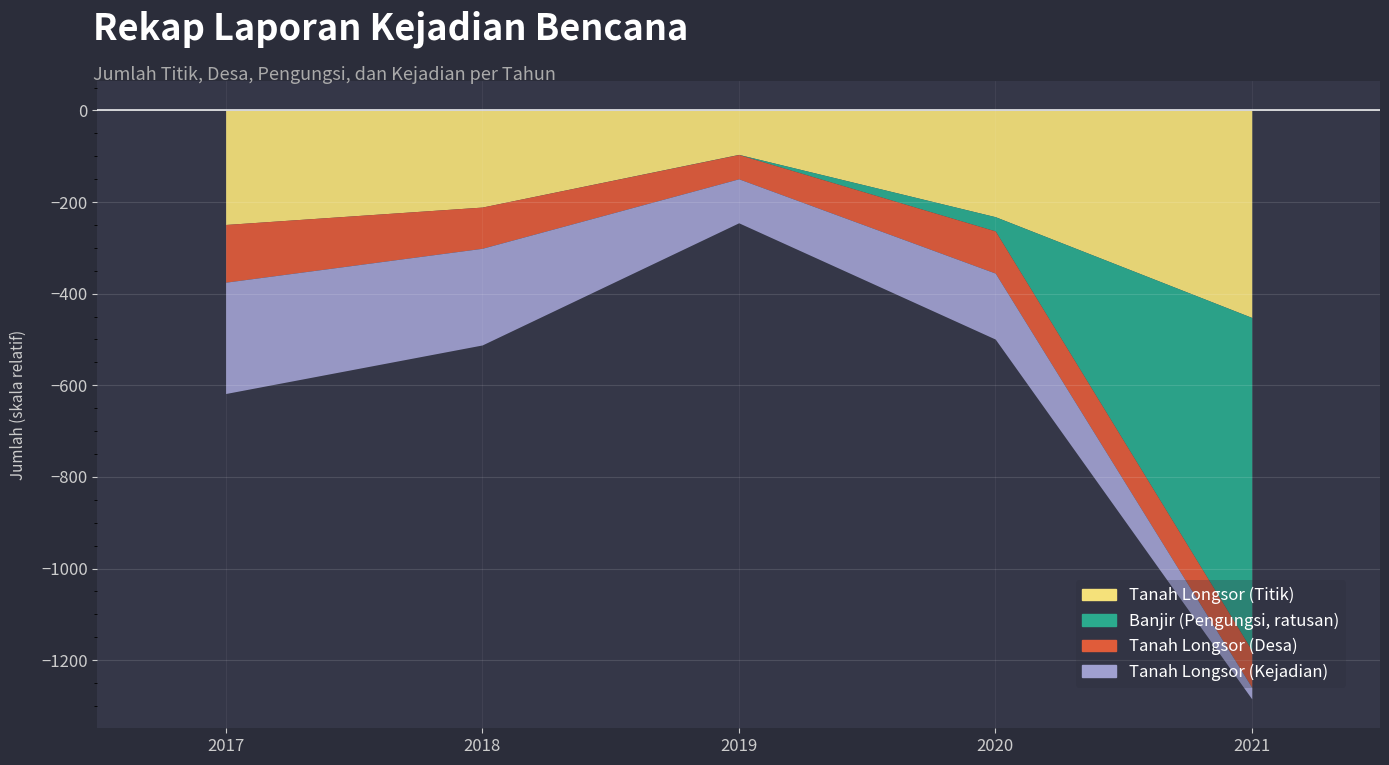

Which has a higher value, 2021 or 2018?

2021